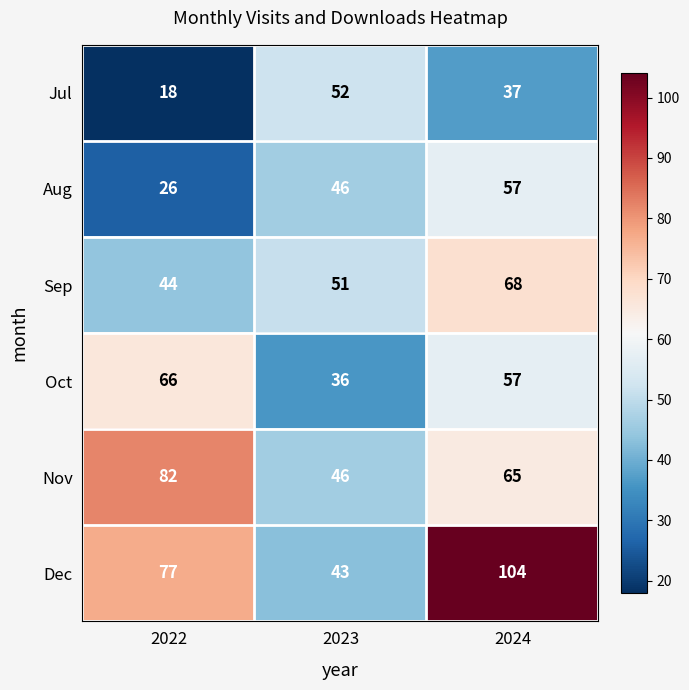

At which label does Oct first exceed 57?

2022